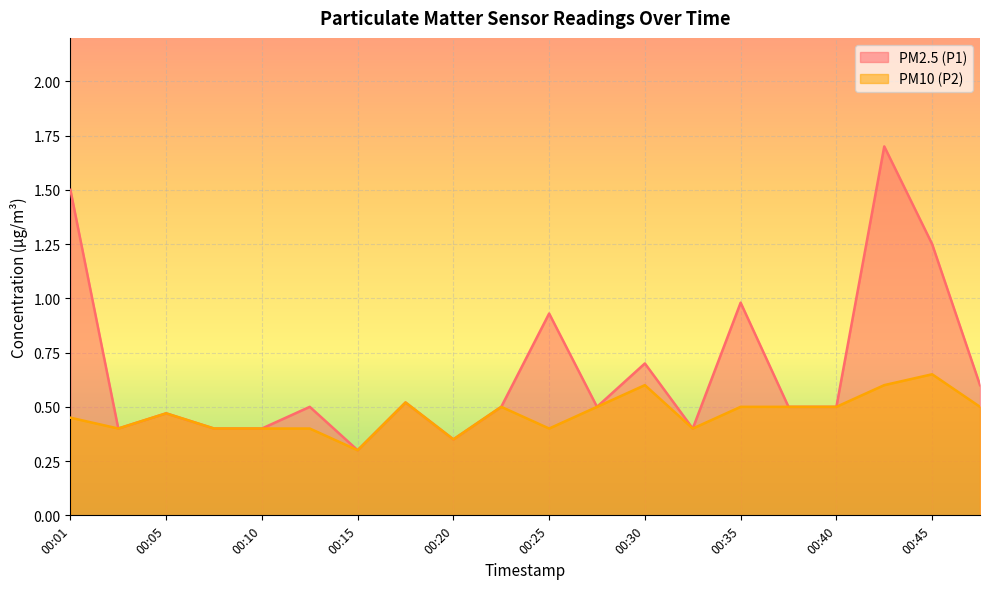

Between 00:15 and 00:40, which series saw the biggest shift?

PM2.5 (P1)